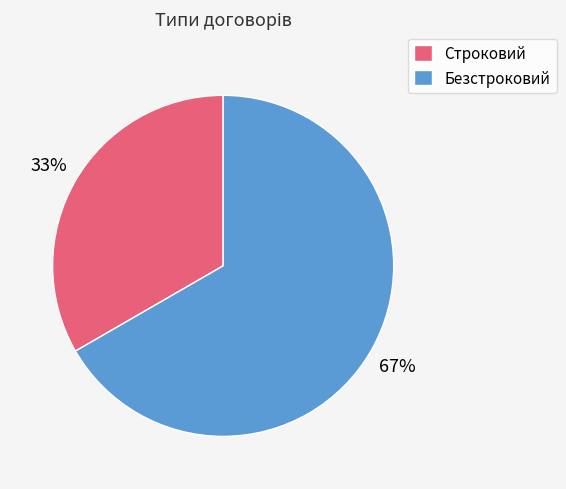

Is the sum of Строковий and Безстроковий greater than half?

Yes